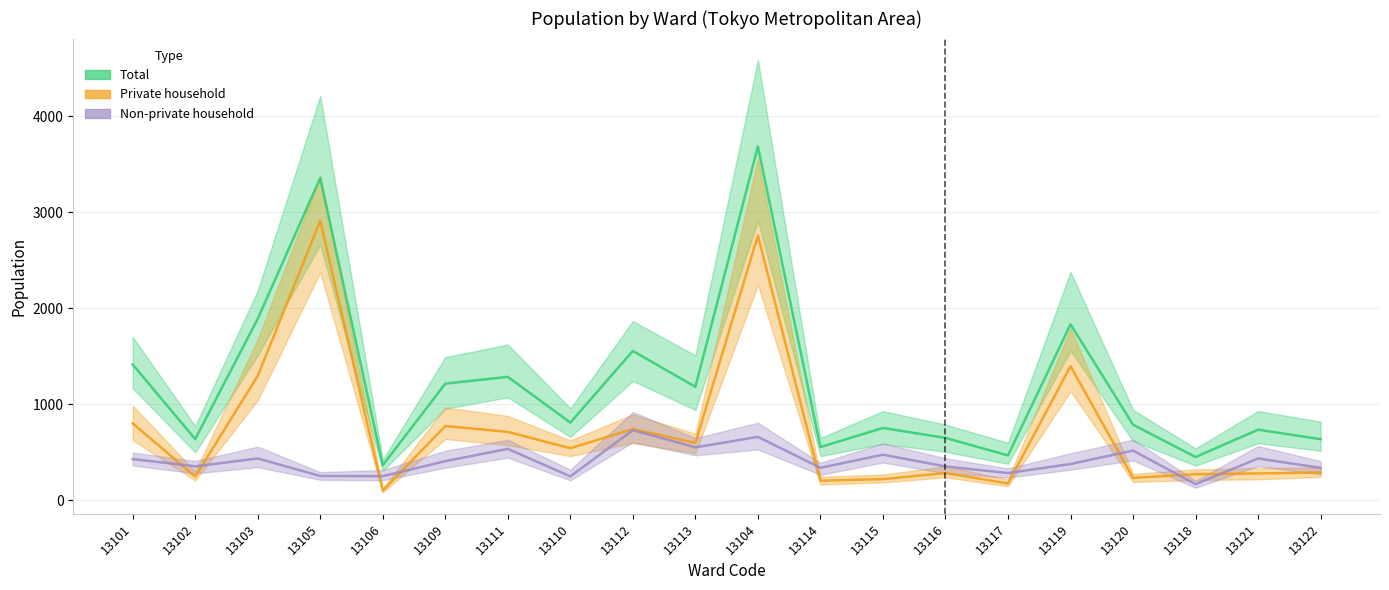

At which category is the sum across all series the highest?

13104